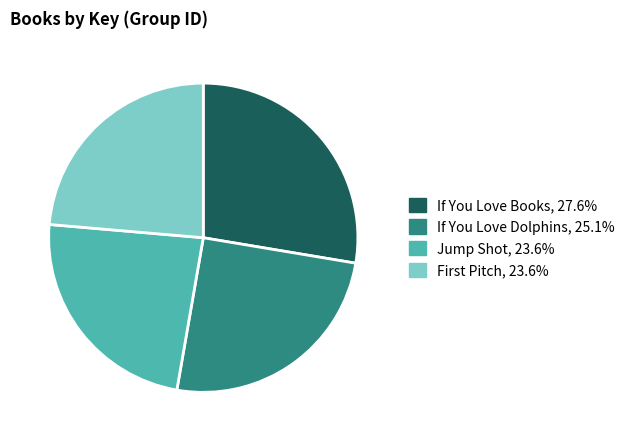

Does If You Love Books, 27.6% account for over 50% of the chart?

No